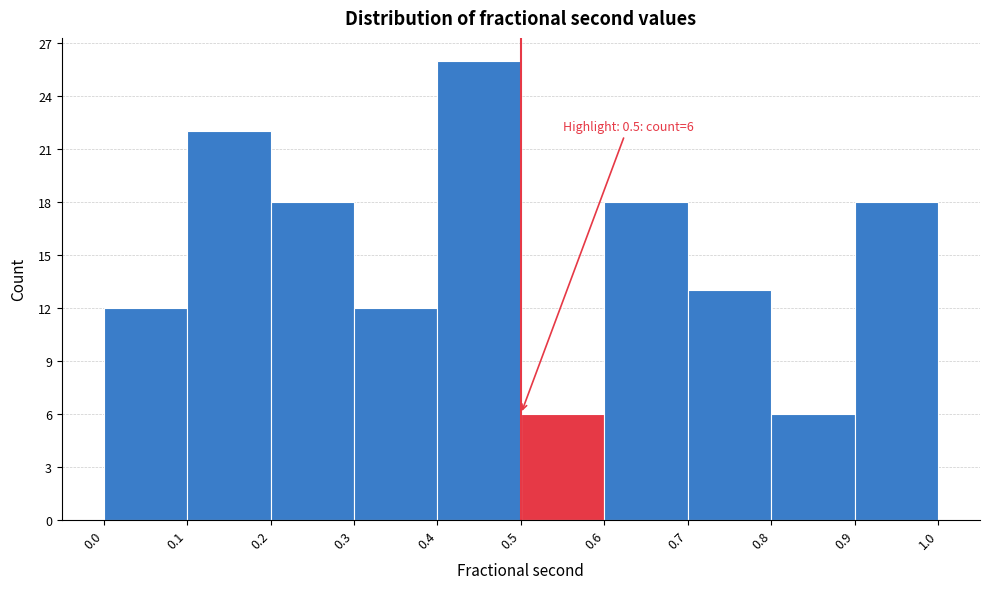

Which range on the x-axis has the tallest bar?

0.4 to 0.5